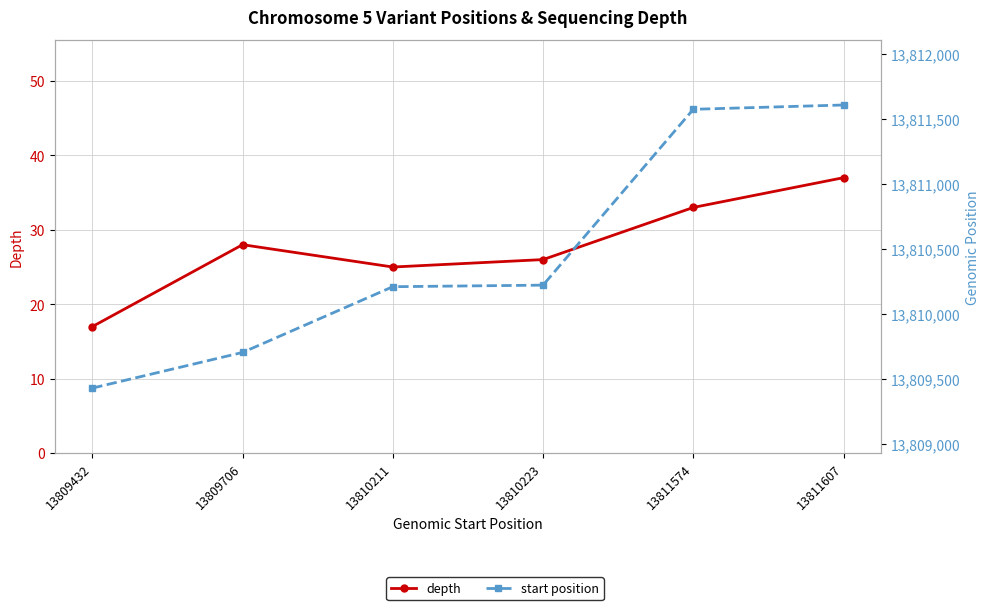

How many data points in depth are above 28?

2